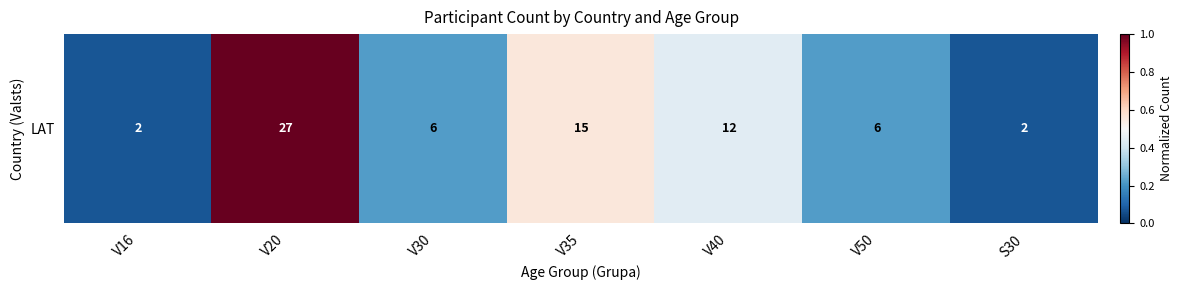

Which category has the highest value across all series?

V20